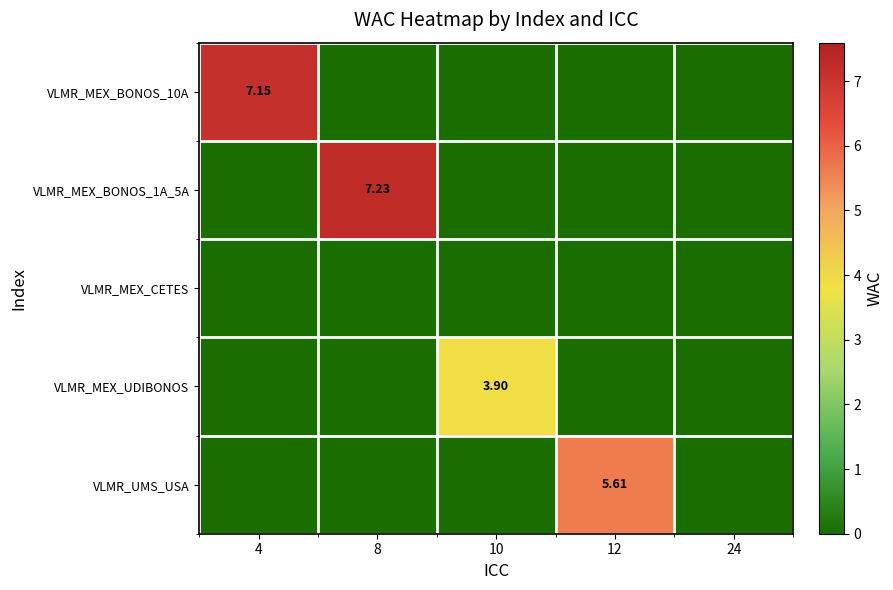

How many distinct data groups are displayed?

5